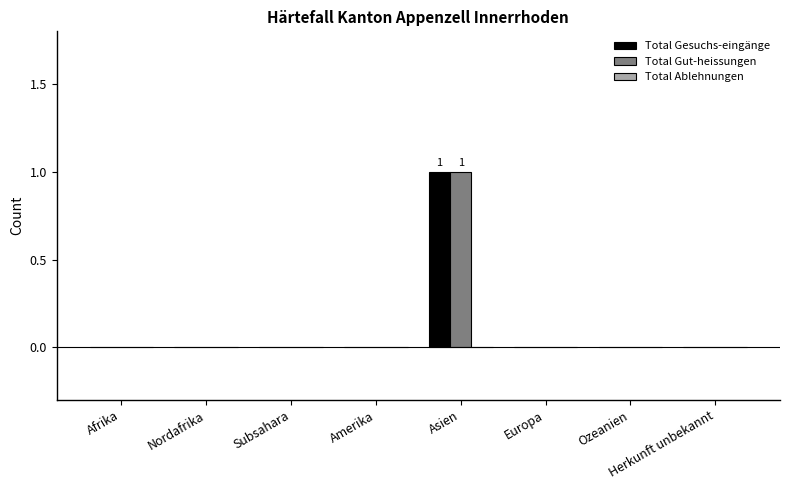

Count the Total Gesuchs-eingänge values in the range 0 to 1.

8